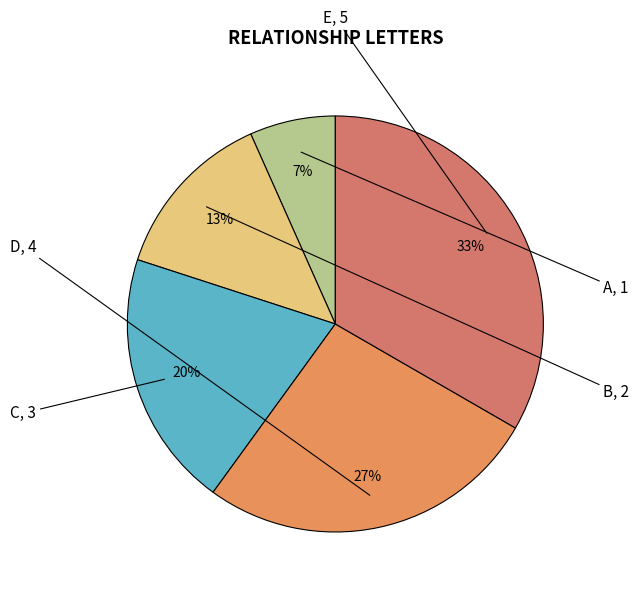

Is there a majority slice in this chart?

No